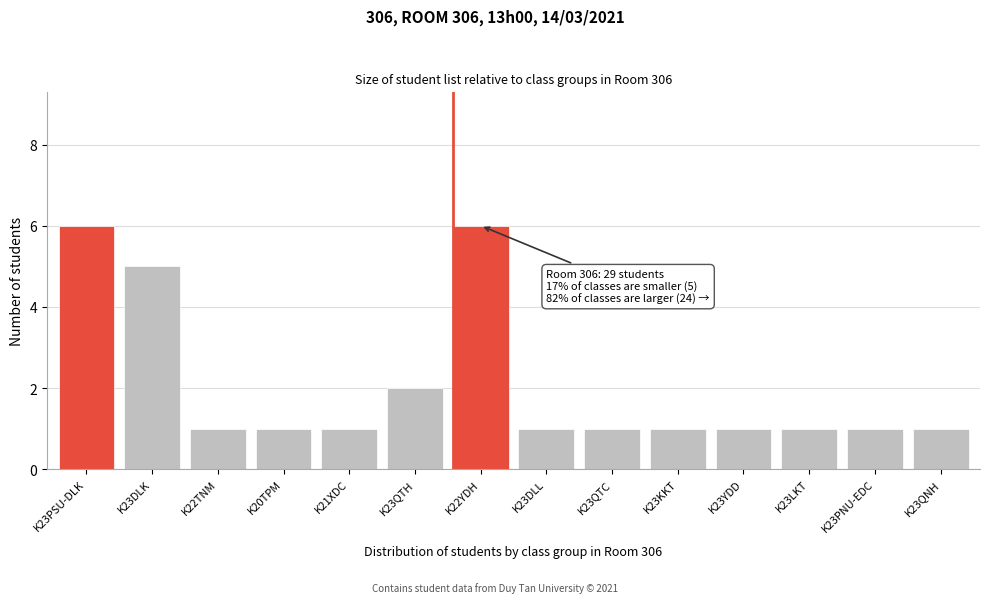

Reading left to right, transcribe all the data shown in this chart.

K23PSU-DLK=6	K23DLK=5	K22TNM=1	K20TPM=1	K21XDC=1	K23QTH=2	K22YDH=6	K23DLL=1	K23QTC=1	K23KKT=1	K23YDD=1	K23LKT=1	K23PNU-EDC=1	K23QNH=1